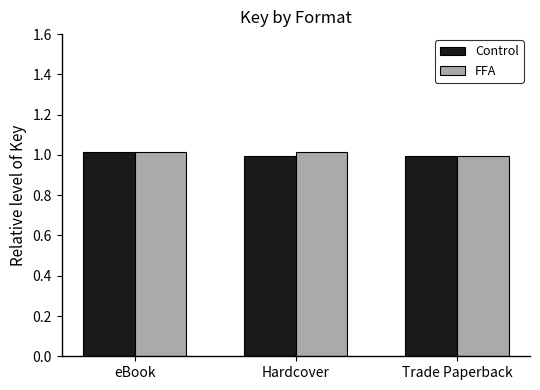

Does the chart contain stacked bars?

No